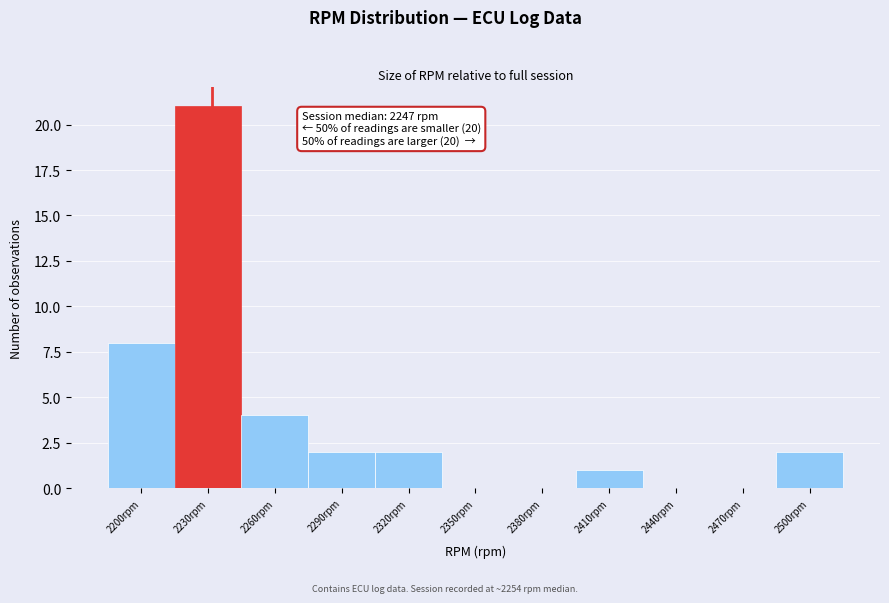

Reading left to right, extract all data points from this chart.

2200rpm=8	2230rpm=21	2260rpm=4	2290rpm=2	2320rpm=2	2350rpm=0	2380rpm=0	2410rpm=1	2440rpm=0	2470rpm=0	2500rpm=2